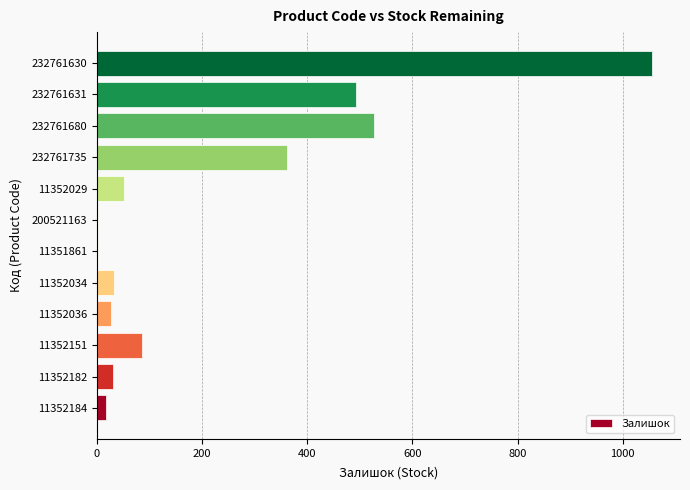

Does the chart contain stacked bars?

No